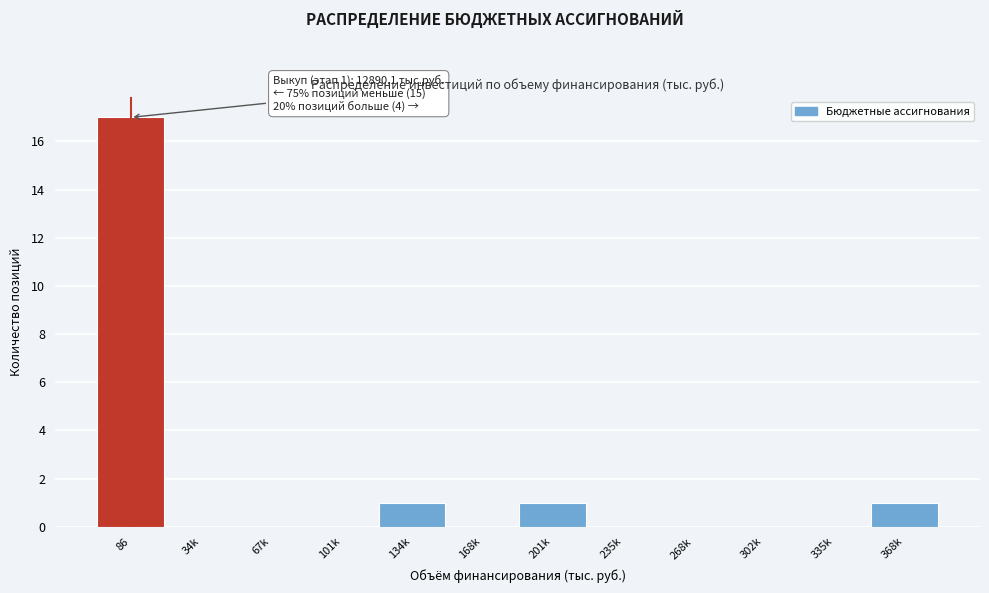

Reading right to left, what are all the values shown in this chart?

368k=1	335k=0	302k=0	268k=0	235k=0	201k=1	168k=0	134k=1	101k=0	67k=0	34k=0	86=17